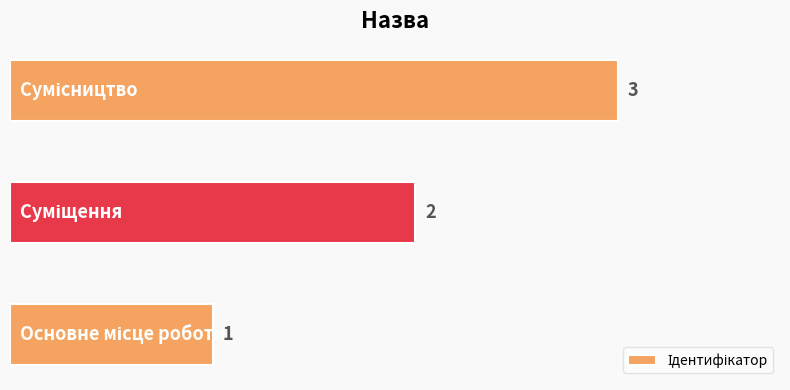

Count the number of categories in the chart.

3